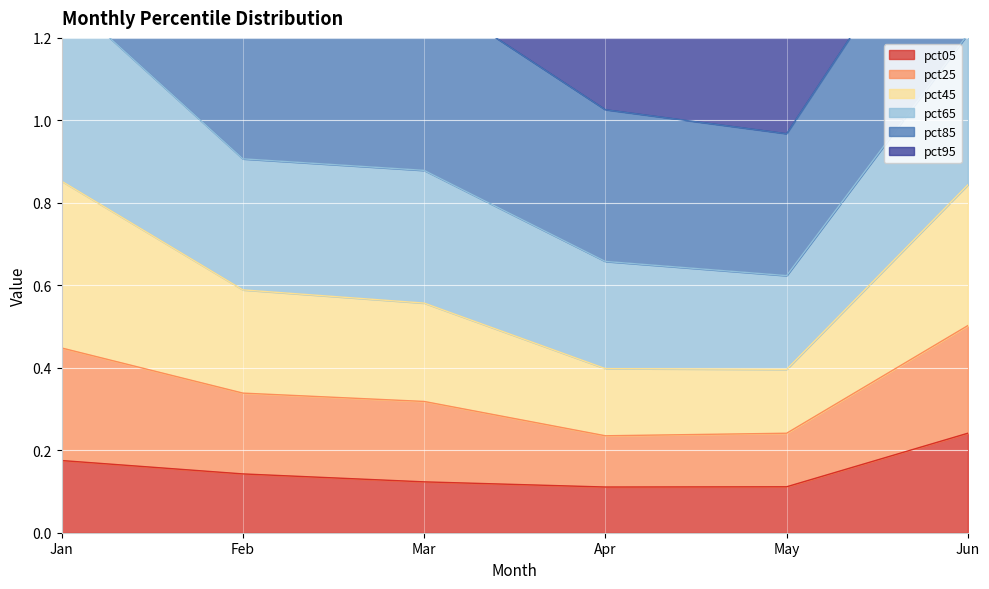

True or false: pct05 and pct85 intersect in this chart.

False